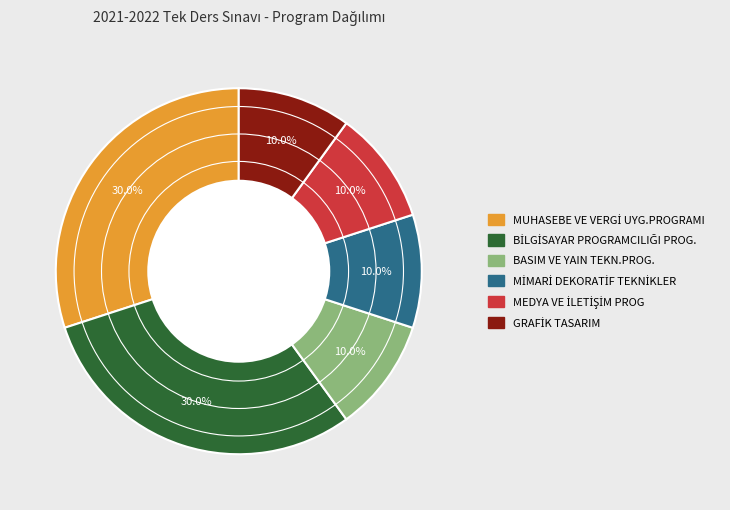

Does any single category account for the majority?

No